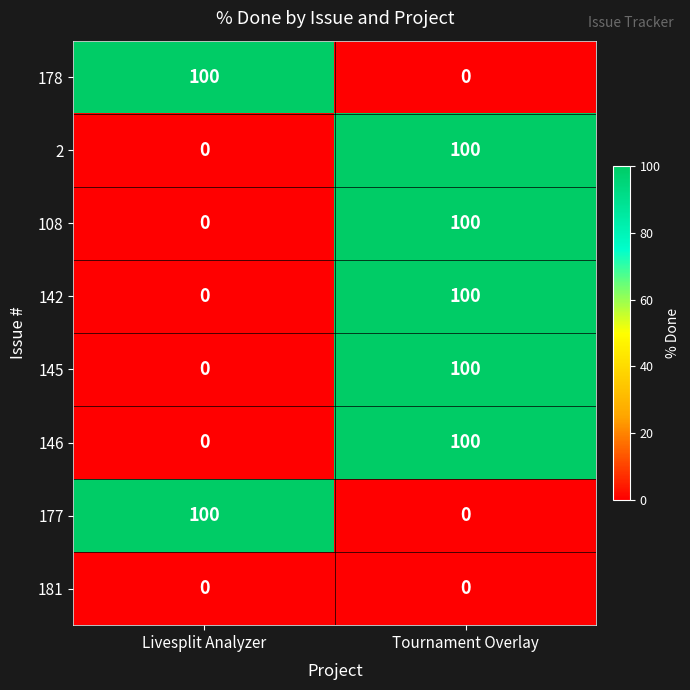

List the labels in order of 142 value, largest first.

Tournament Overlay, Livesplit Analyzer